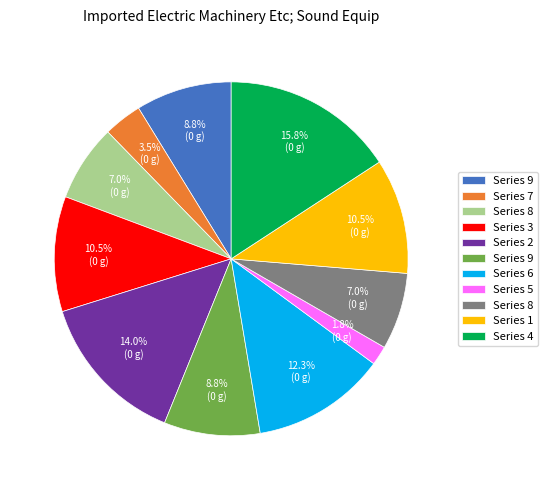

Is there a majority slice in this chart?

No